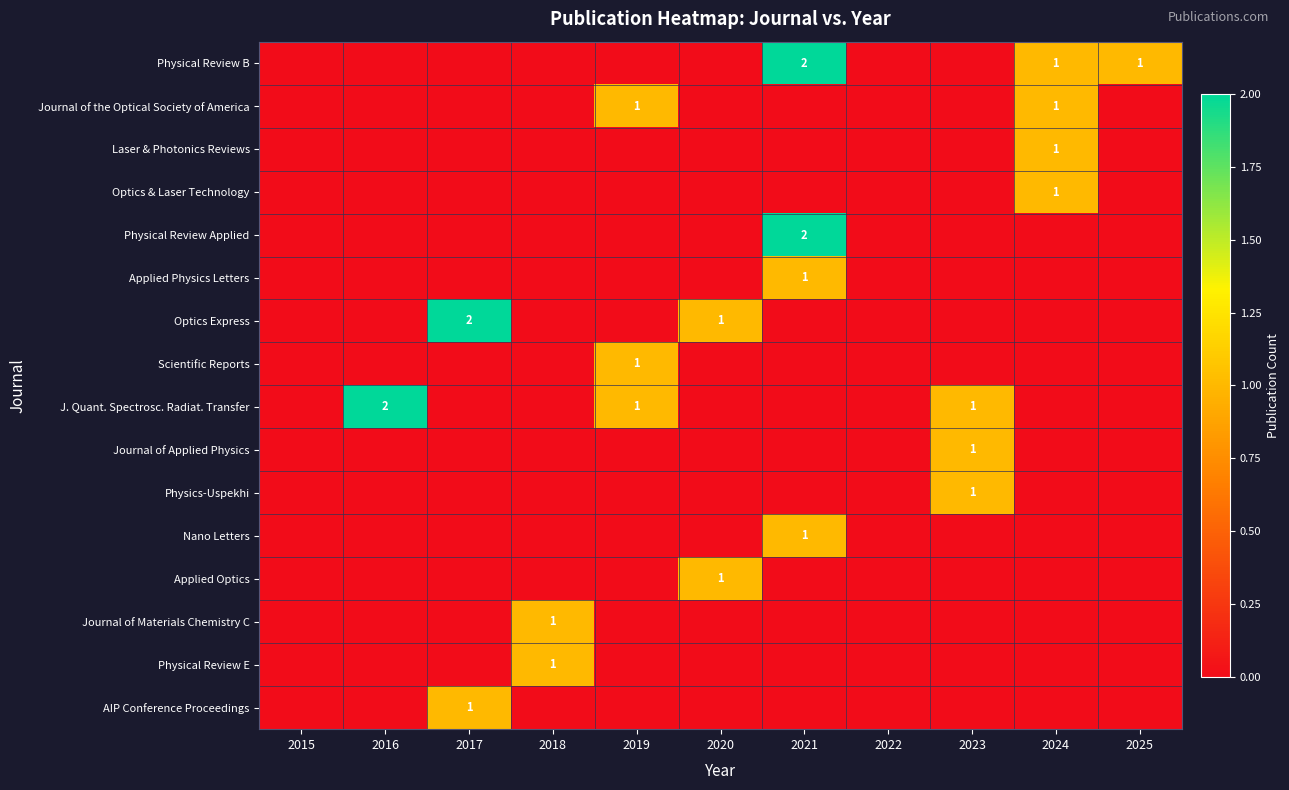

Is it true that Applied Physics Letters equals 1 at 2021?

True